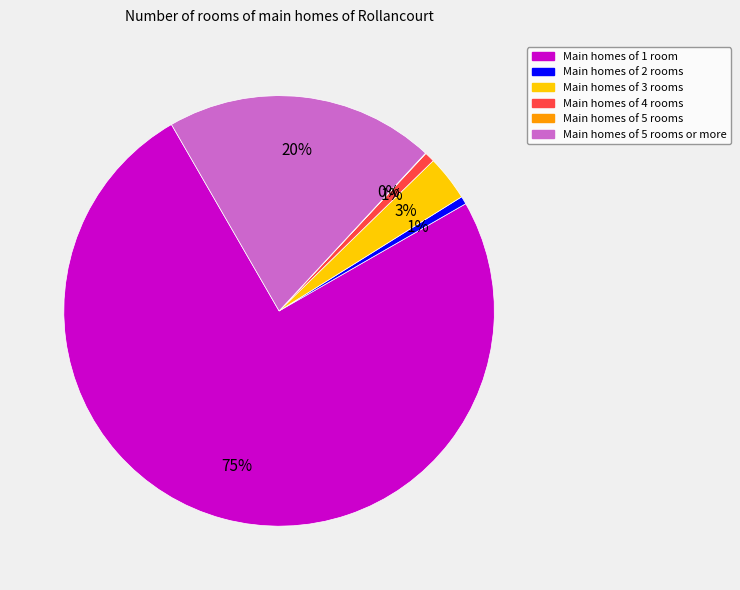

To the nearest percent, what is the difference between the largest and smallest slice percentages?

75%